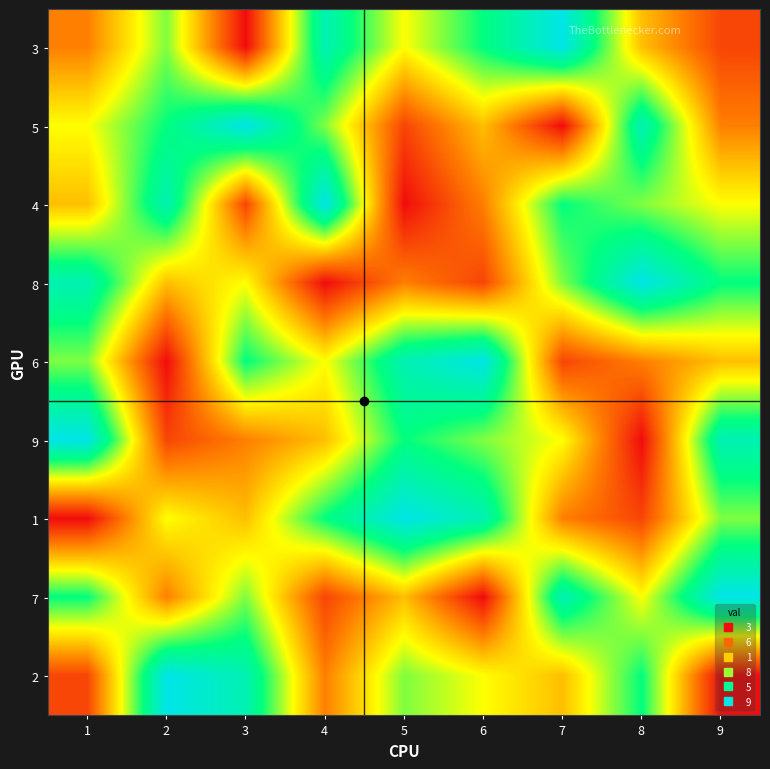

Count the number of data series in this chart.

9